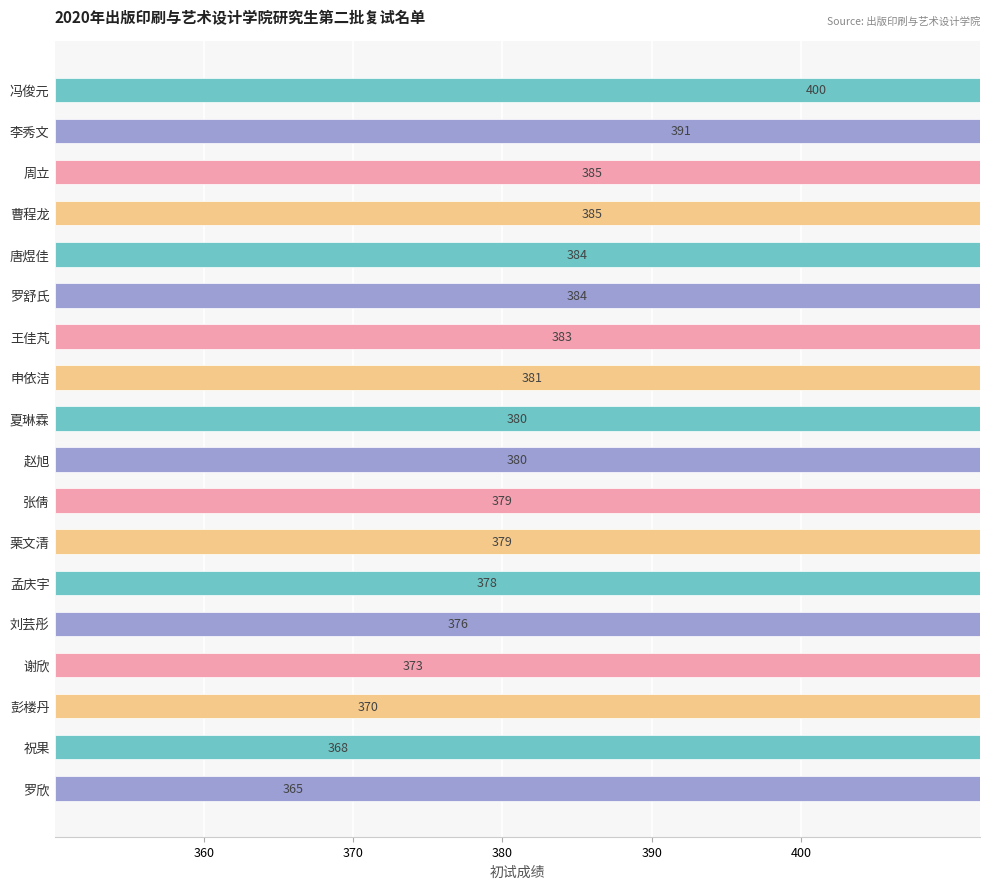

How many data points are less than 380?

8